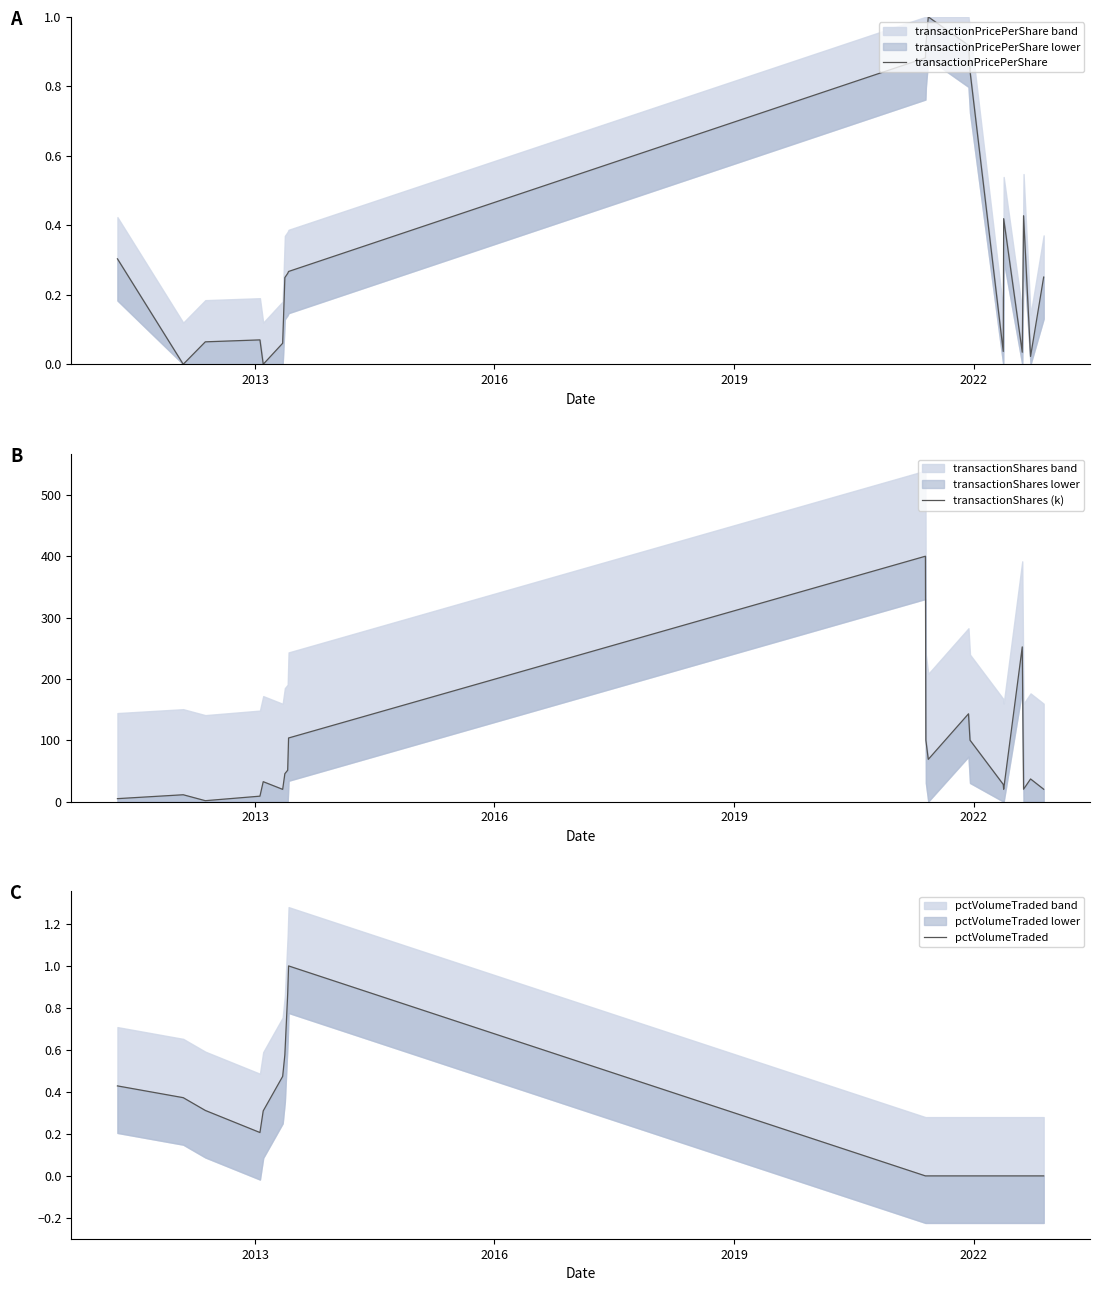

True or false: transactionShares (k) and transactionPricePerShare intersect in this chart.

False